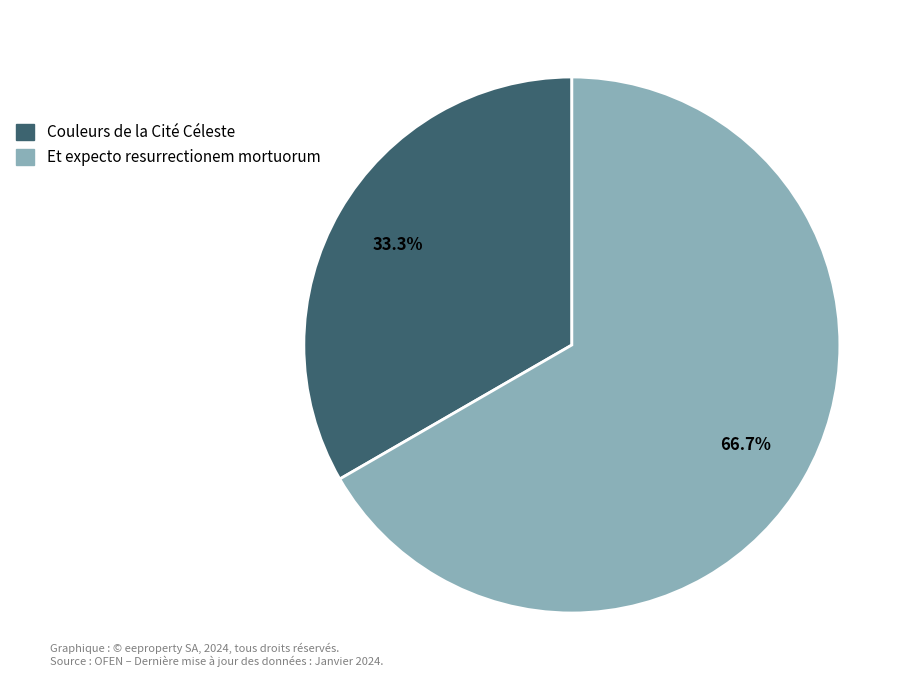

What percentage is NOT represented by Couleurs de la Cité Céleste?

66.7%